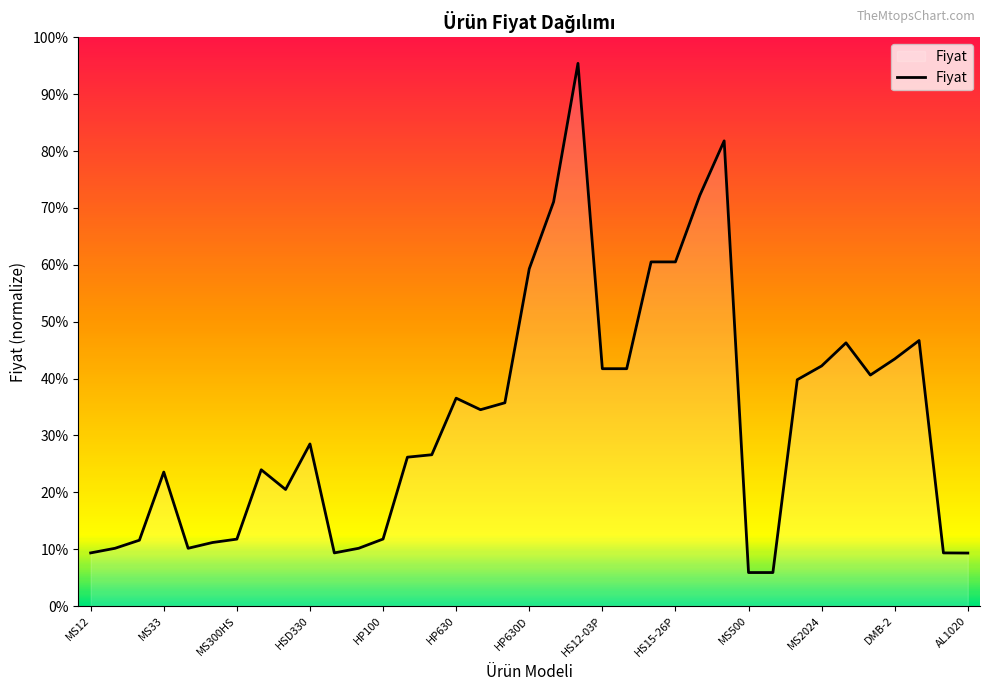

True or false: the data has more than 0 interior local peaks.

True